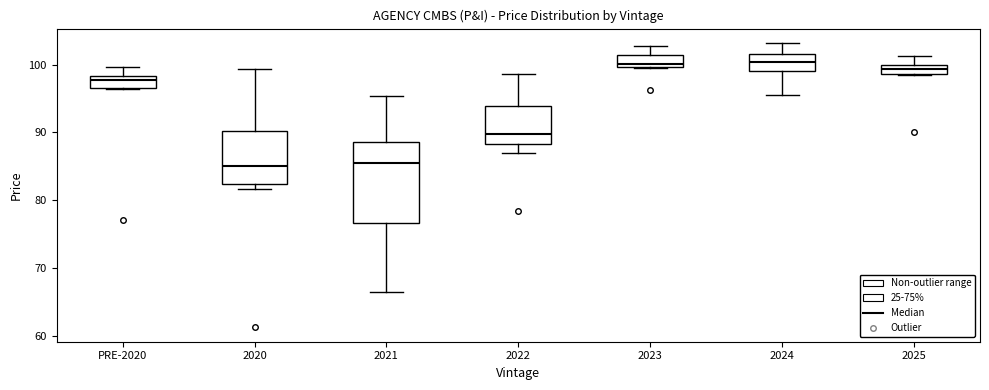

Comparing the boxes themselves (not the whiskers), which one is the tallest?

2021